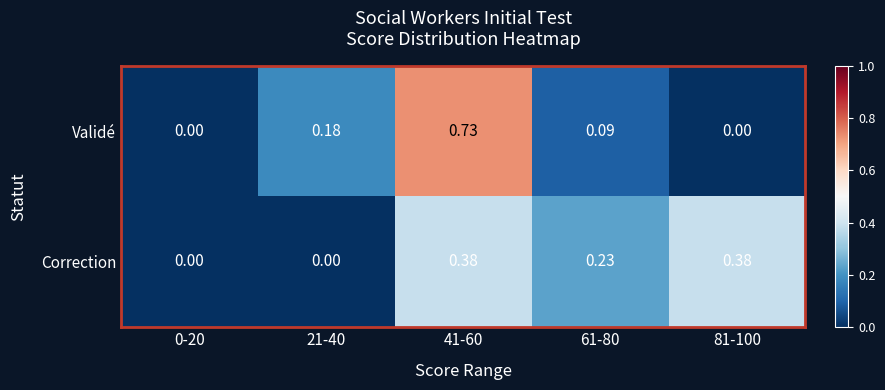

Rank the series by their average value, from highest to lowest.

Validé, Correction